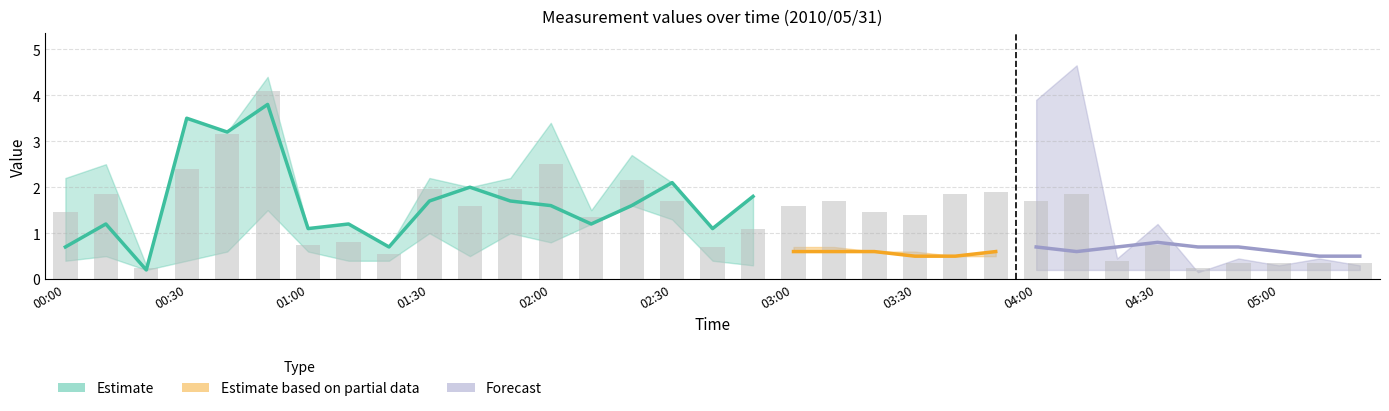

At which category does the chart reach its minimum across all series?

04:40